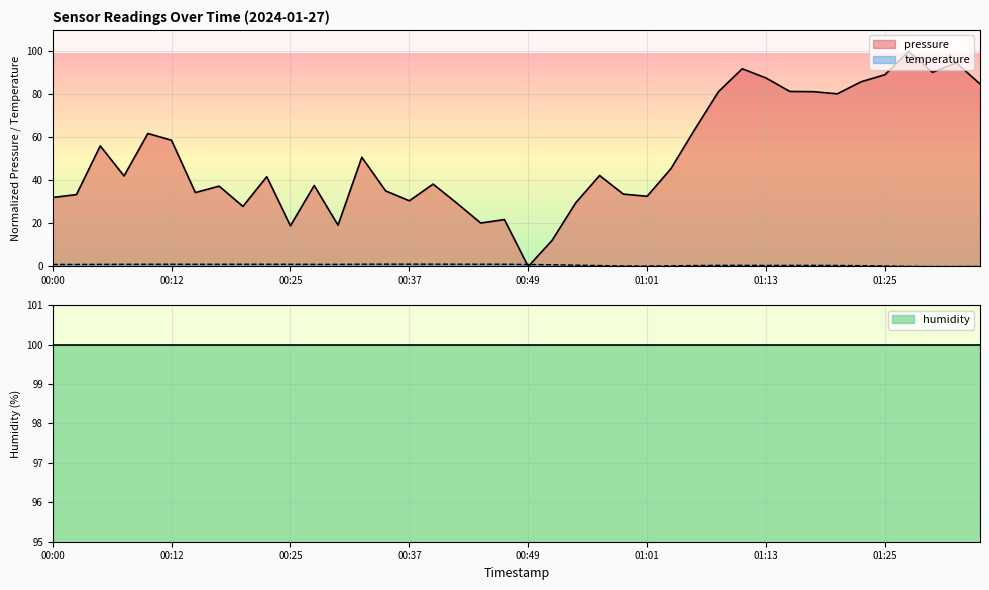

Rank the categories by pressure value from lowest to highest.

00:49, 00:51, 00:25, 00:29, 00:44, 00:46, 00:20, 00:42, 00:54, 00:37, 00:00, 01:01, 00:03, 00:59, 00:15, 00:34, 00:17, 00:27, 00:39, 00:22, 00:08, 00:56, 01:04, 00:32, 00:05, 00:12, 00:10, 01:06, 01:21, 01:08, 01:18, 01:16, 01:35, 01:23, 01:13, 01:25, 01:30, 01:11, 01:33, 01:28